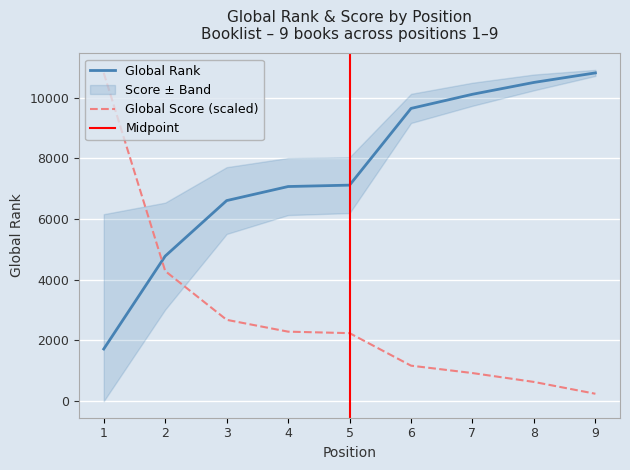

Between 1 and 9, which series saw the biggest shift?

Global Score